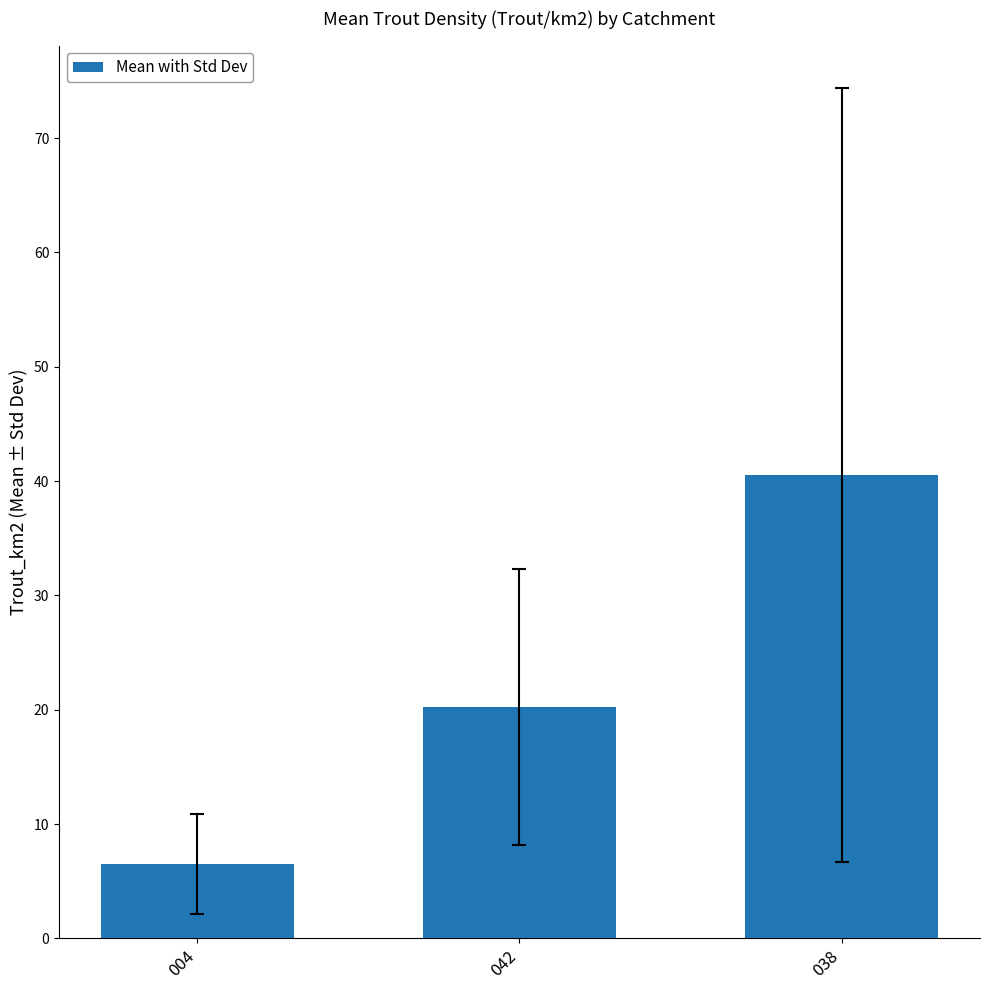

Is it true that the value at 038 is 10.4?

False